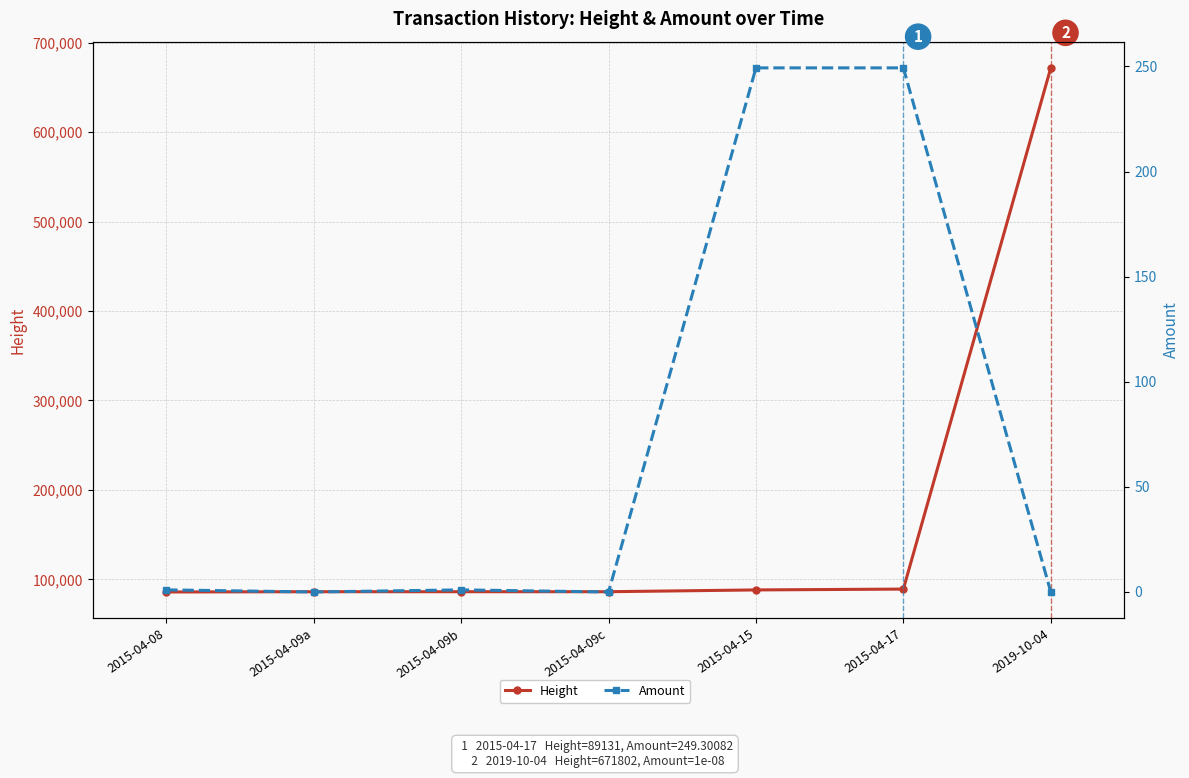

List the series in order of their overall mean, lowest first.

Amount, Height